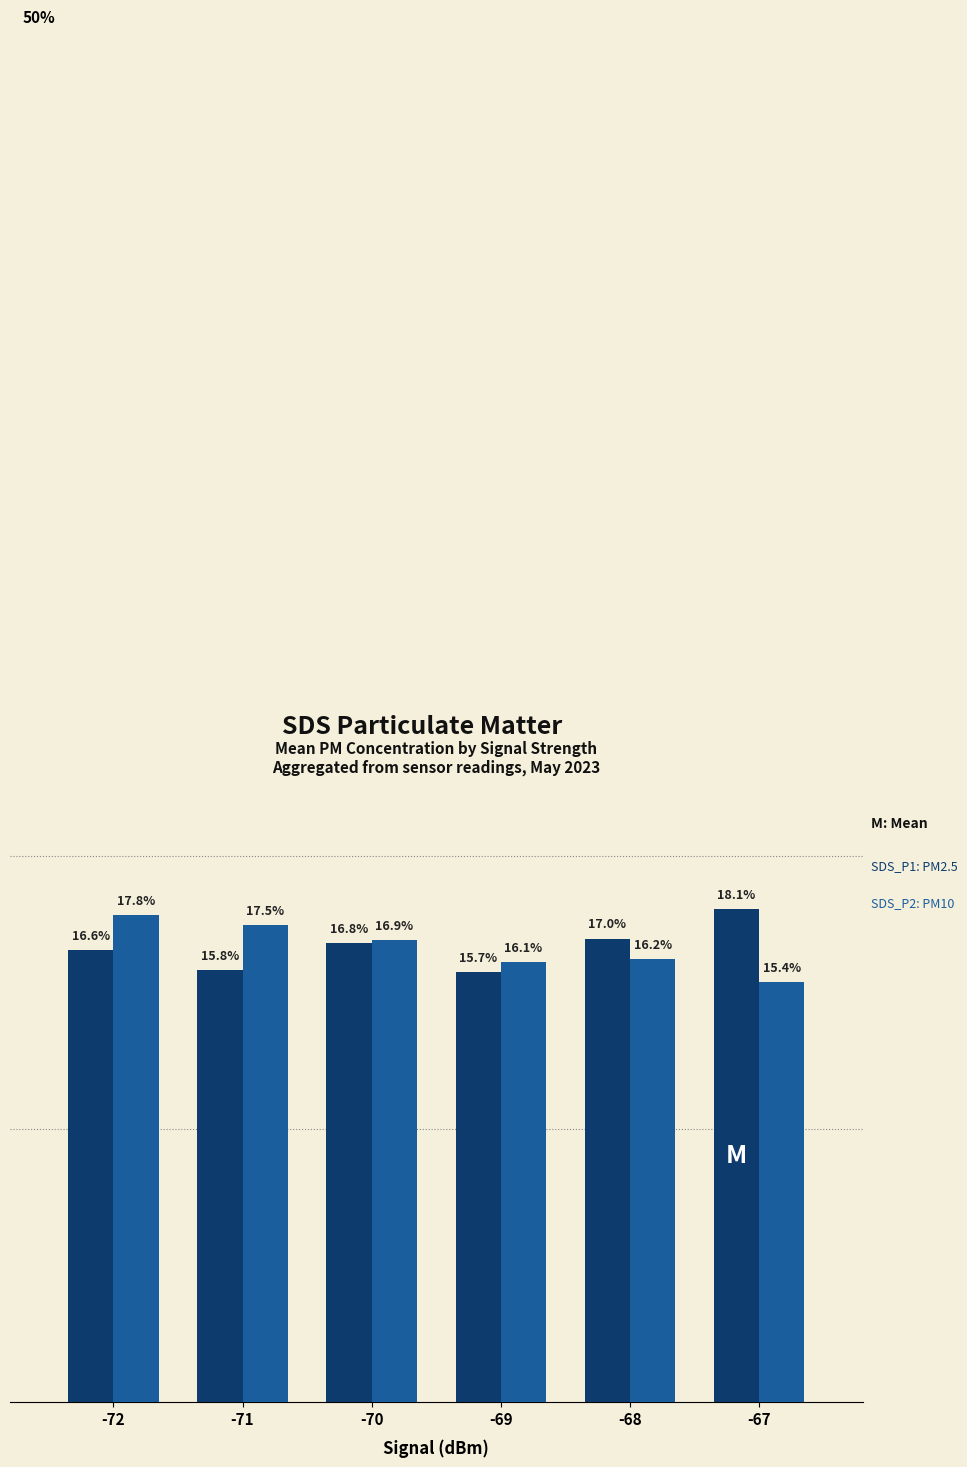

Are the bars horizontal?

No